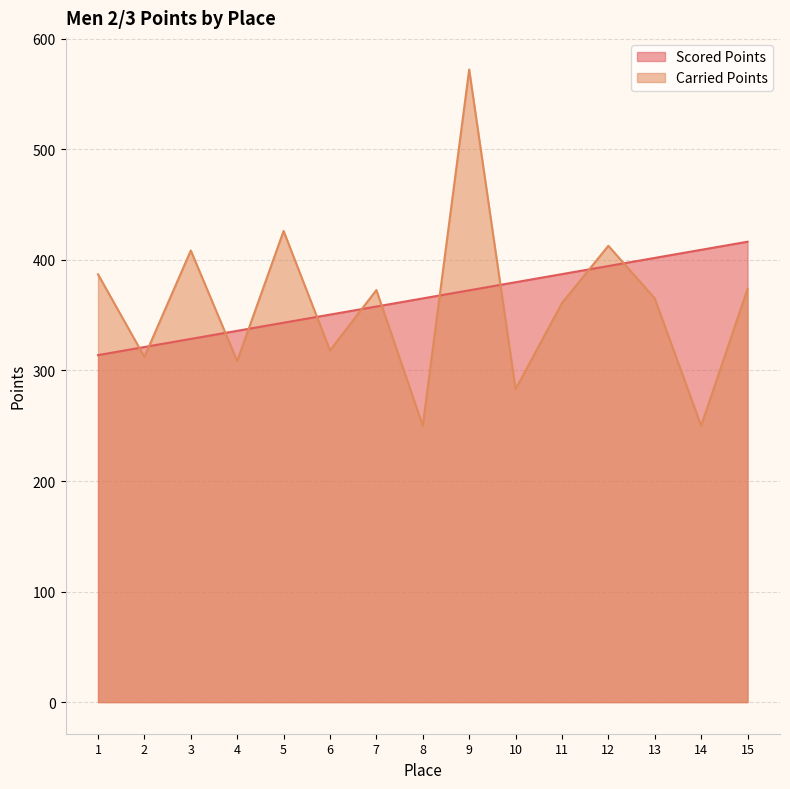

What is the difference between the maximum and minimum values in the Scored Points series?

102.6